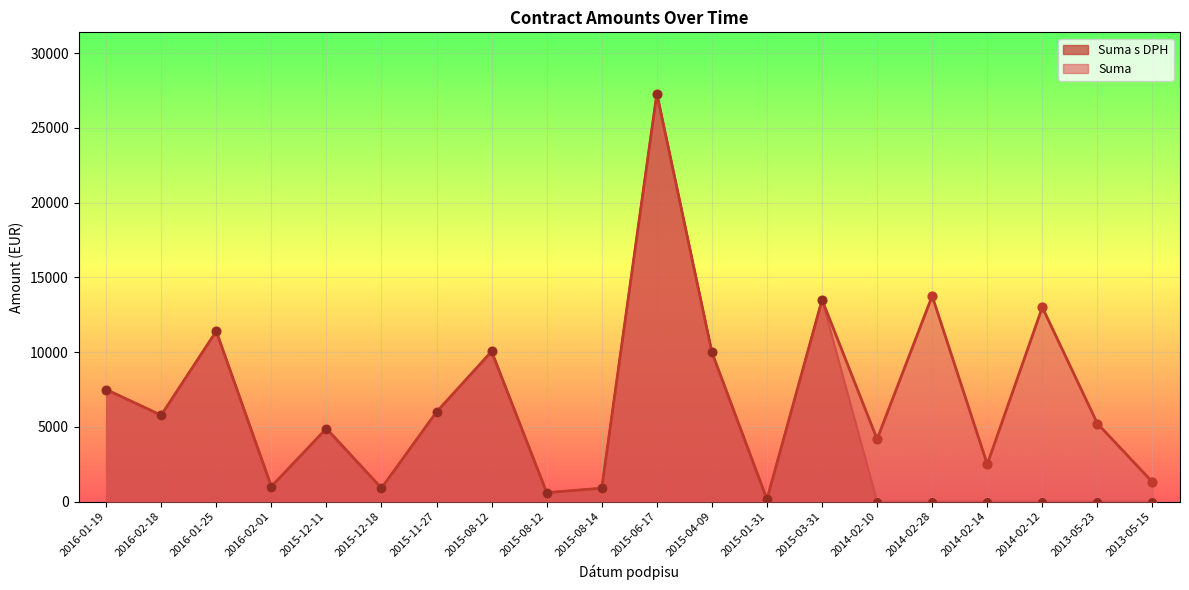

Which series contains the highest Y value?

Suma